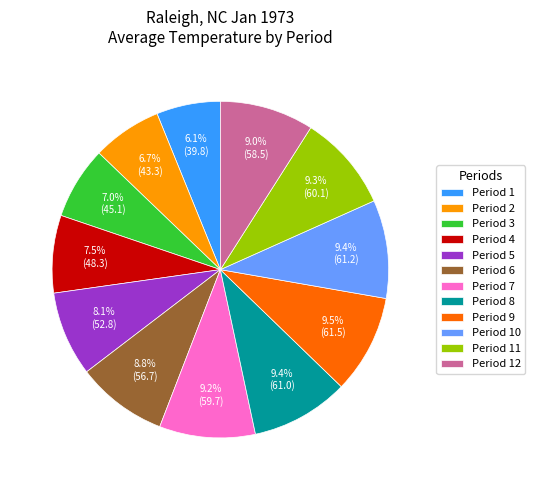

Is it true that Period 3 is 7% of the pie?

True